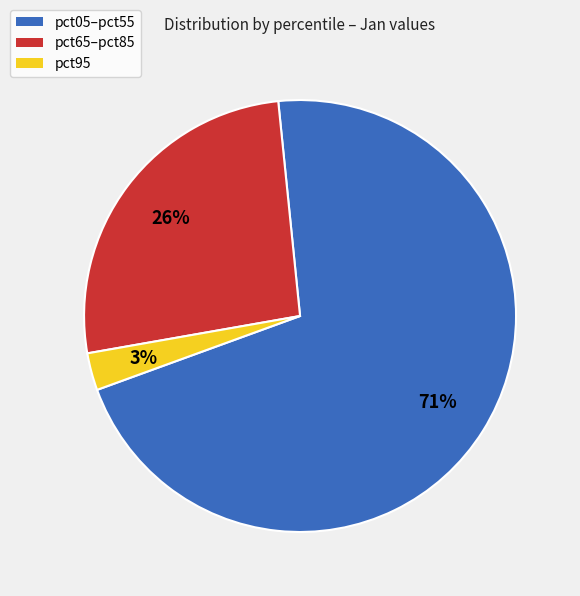

Is there any slice that represents more than half of the pie?

Yes